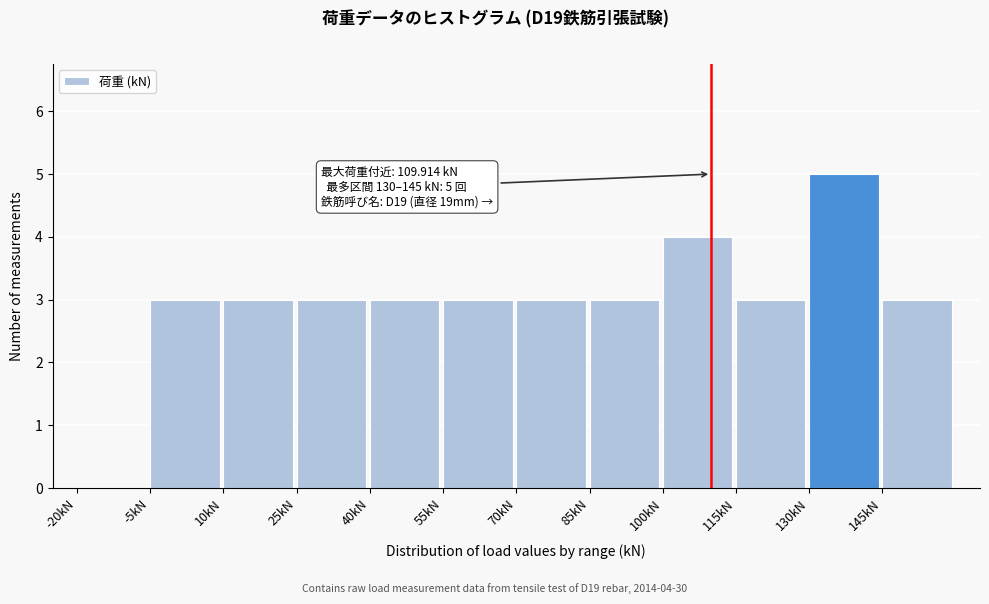

Which range on the x-axis has the tallest bar?

130 to 145